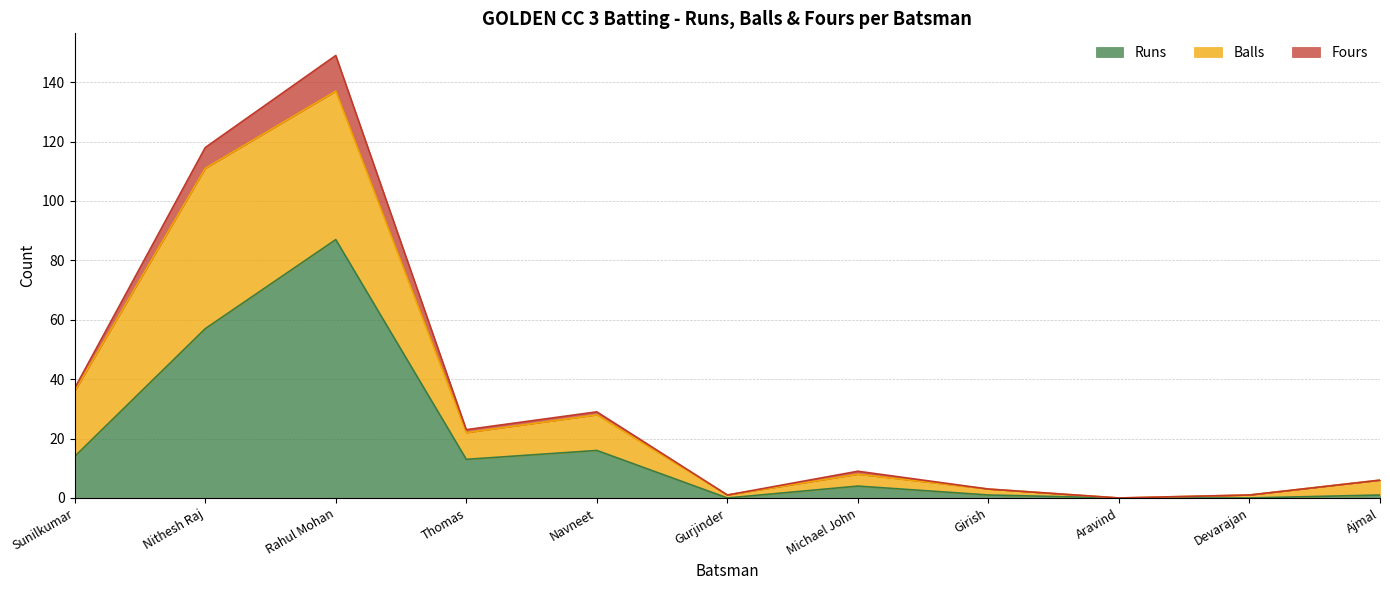

The Runs series shows 7 at Thomas. True or false?

False